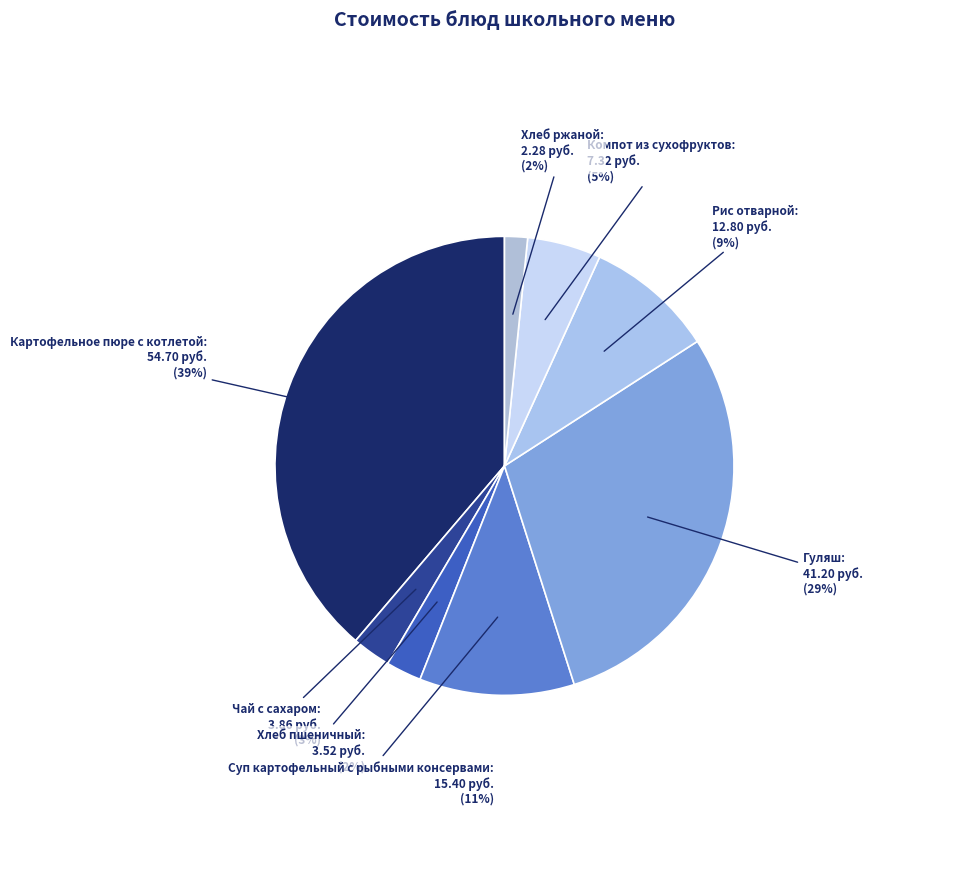

Is it true that Суп картофельный с рыбными консервами: 15.40 руб. is 11% of the pie?

True